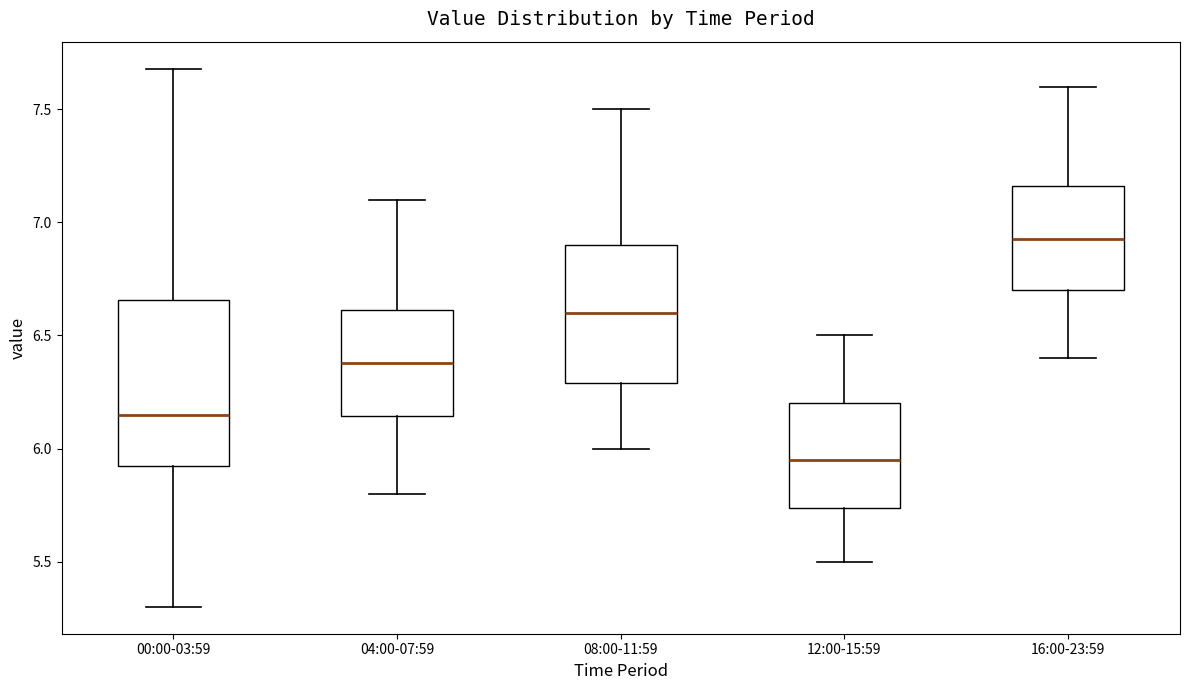

Which box's median line is the highest?

16:00-23:59